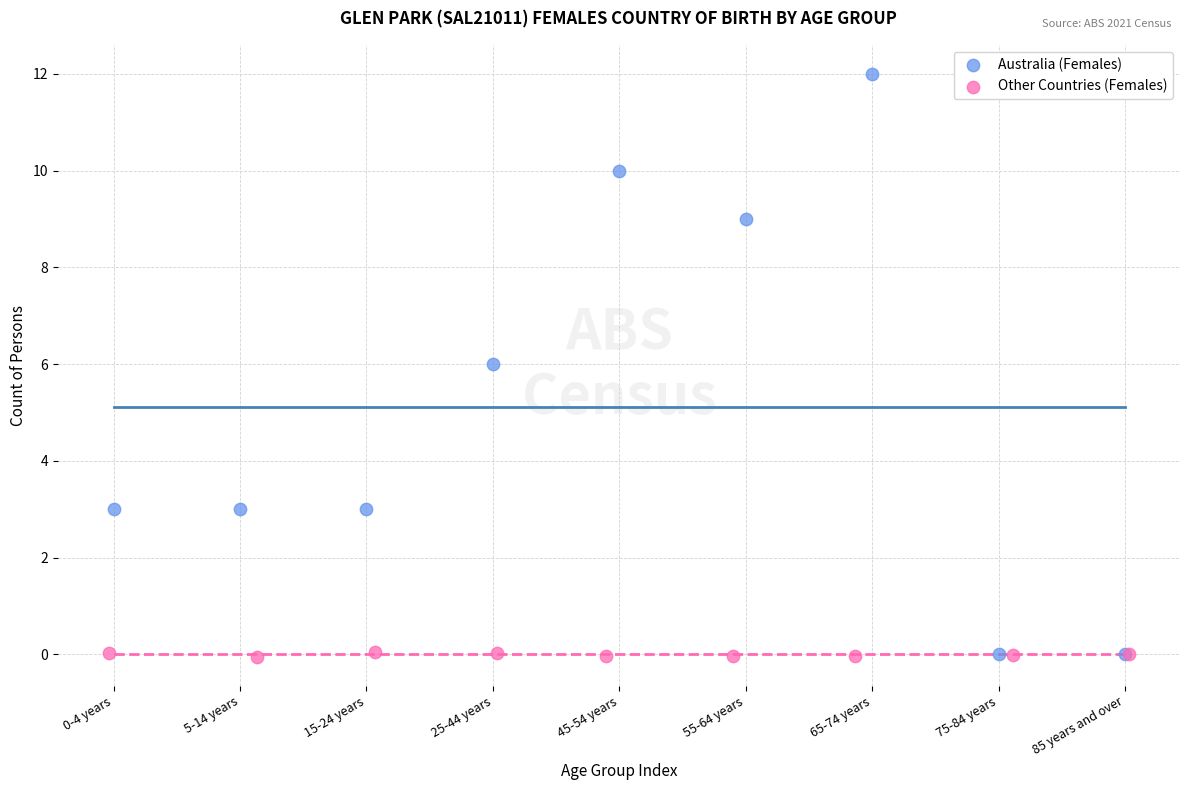

What are all the series names shown in the legend?

Australia (Females), Other Countries (Females)